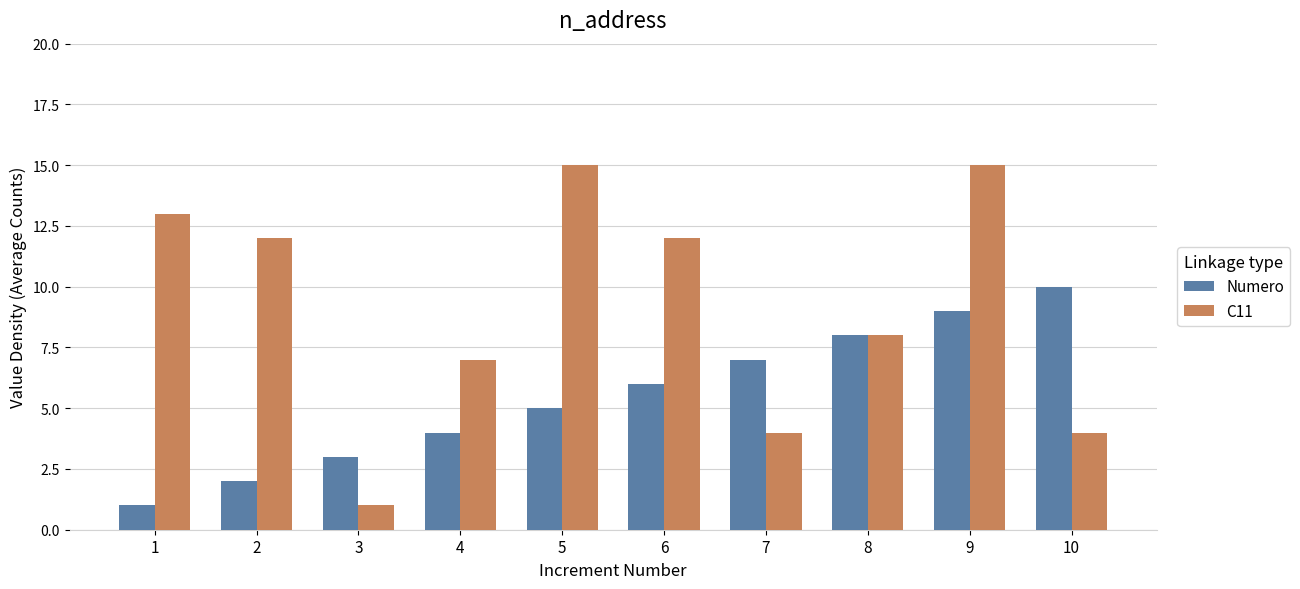

What is the approximate value of C11 at 2, to the nearest 5?

10